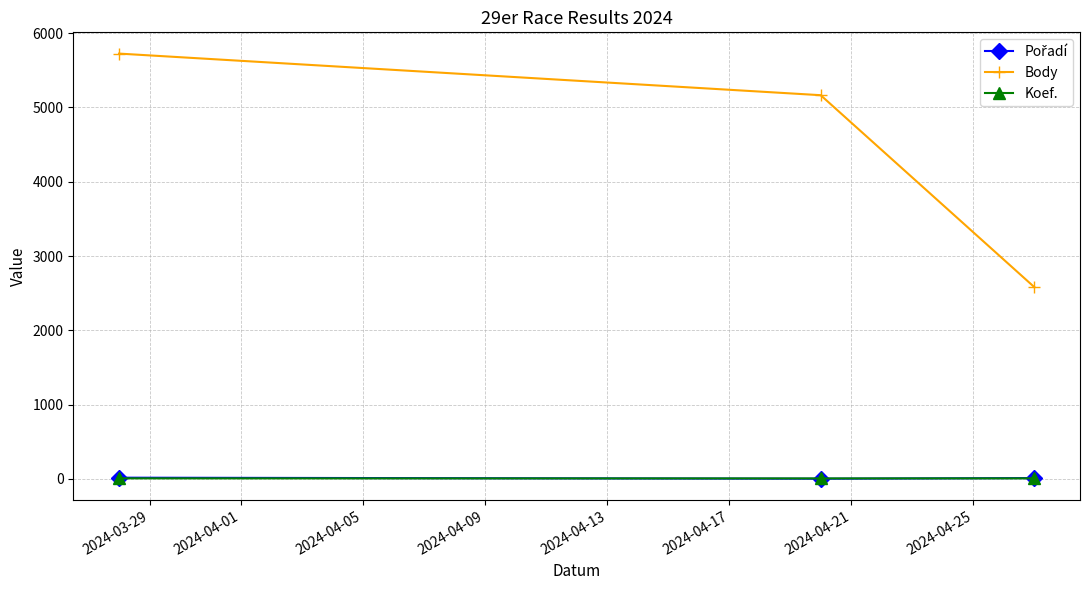

Which series has the largest range (max minus min)?

Body